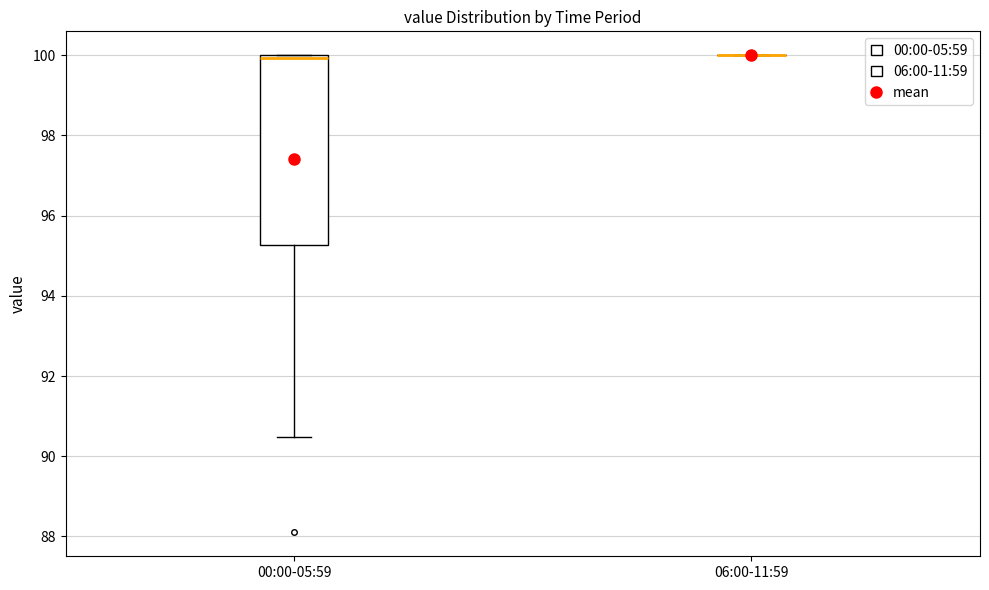

Where does the lower whisker of the box for 00:00-05:59 end on the y-axis? The values are not printed on the chart, so give them approximately, as read against the axis.

90.4